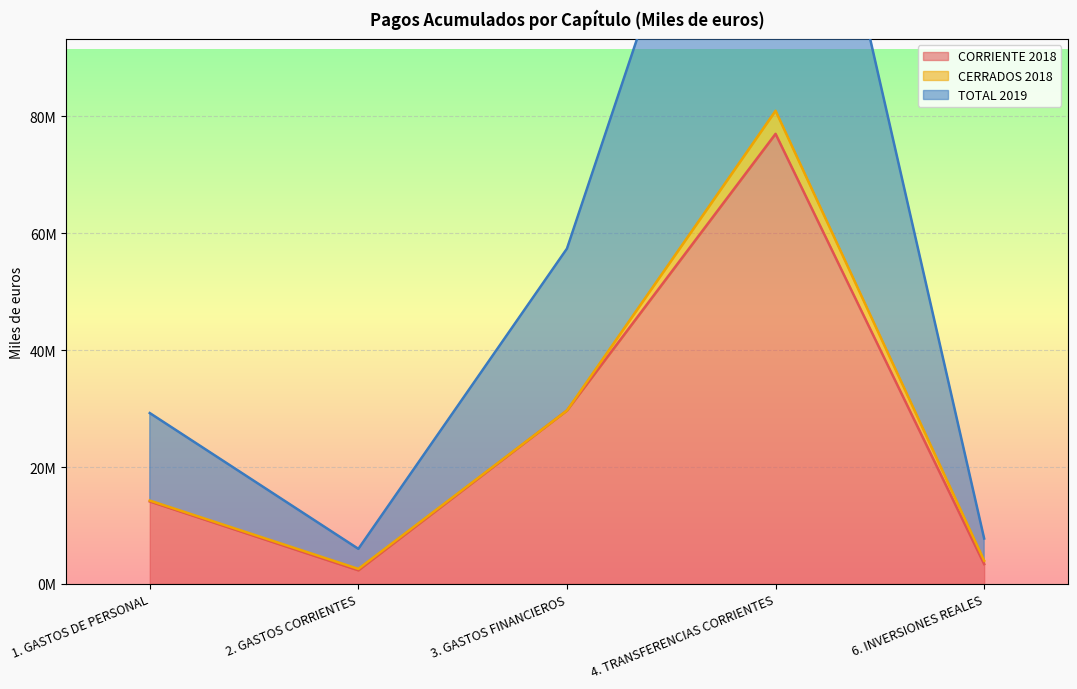

True or false: CORRIENTE 2018 and TOTAL 2019 intersect in this chart.

False